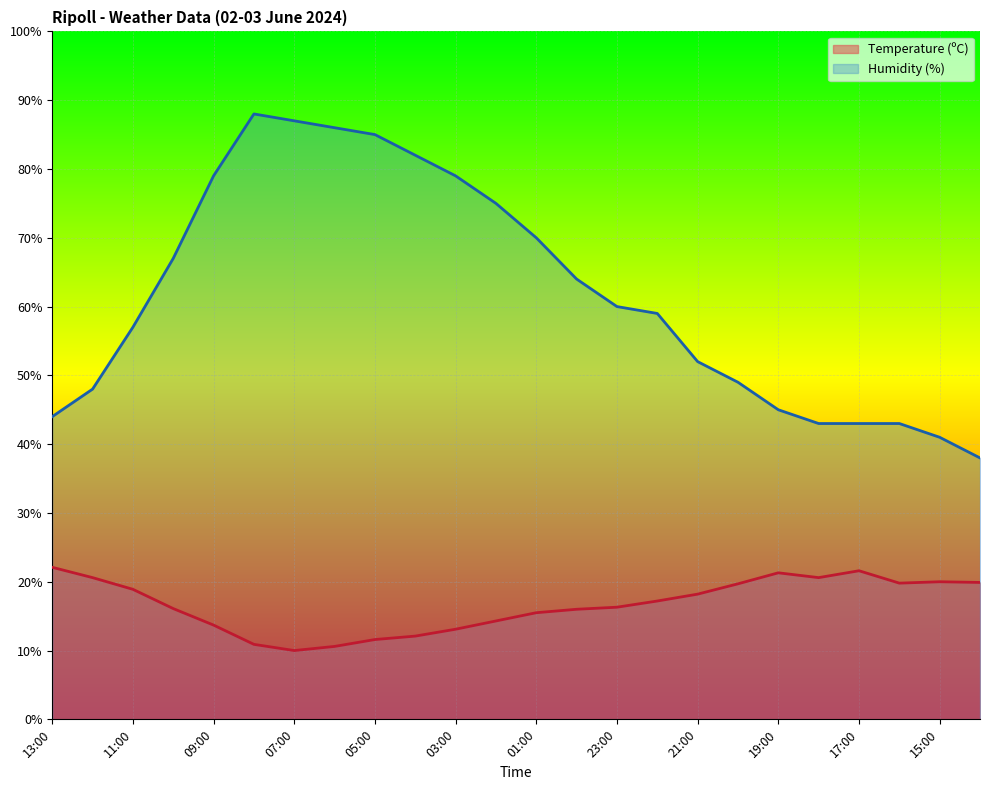

Is it true that Humidity (%) equals 53.8 at 14:00?

False